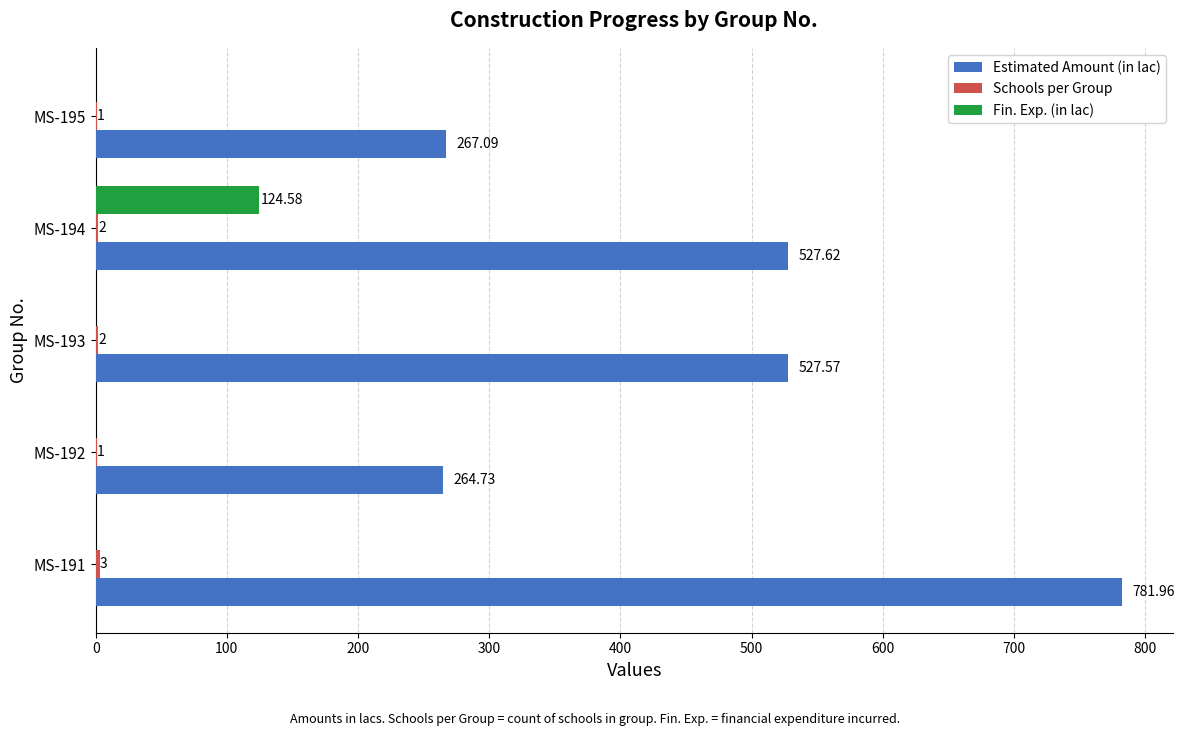

How many series are shown in this chart?

3